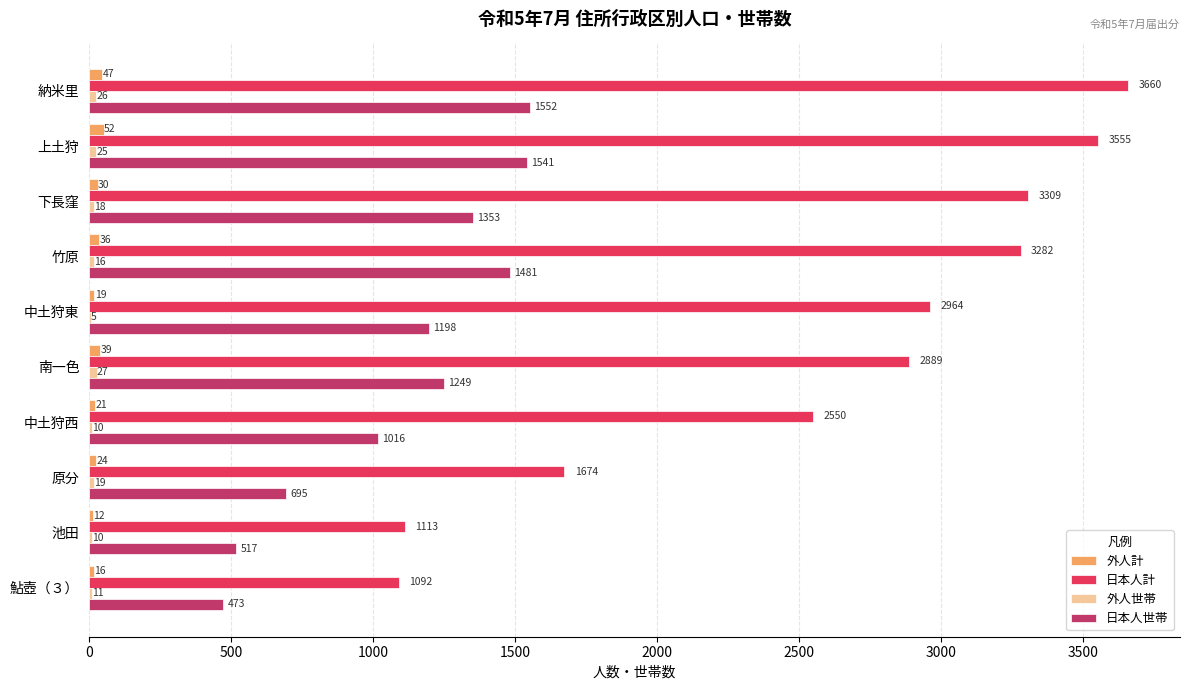

How many distinct data groups are displayed?

4